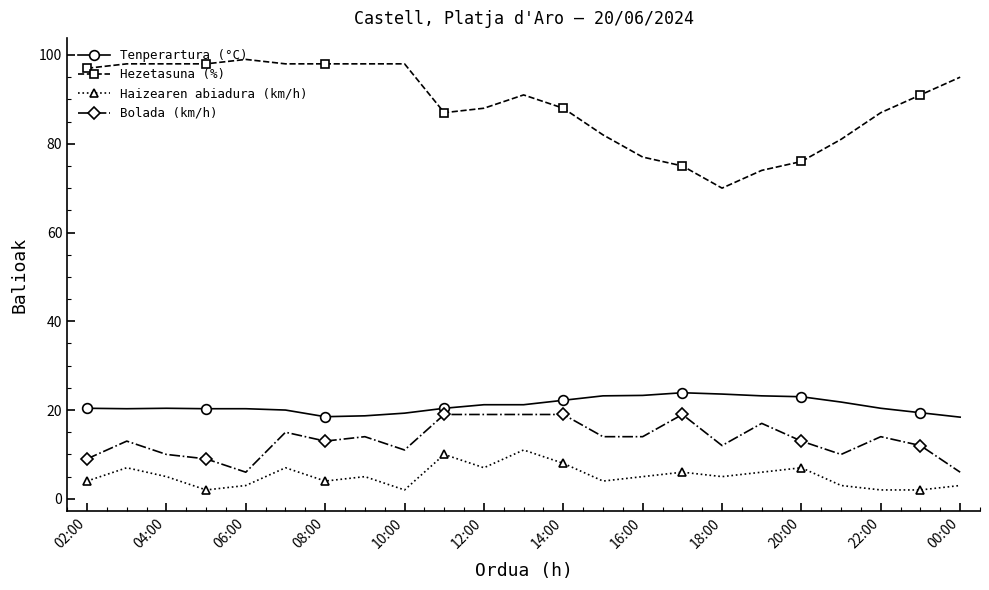

True or false: Bolada (km/h) and Haizearen abiadura (km/h) cross at least once.

False